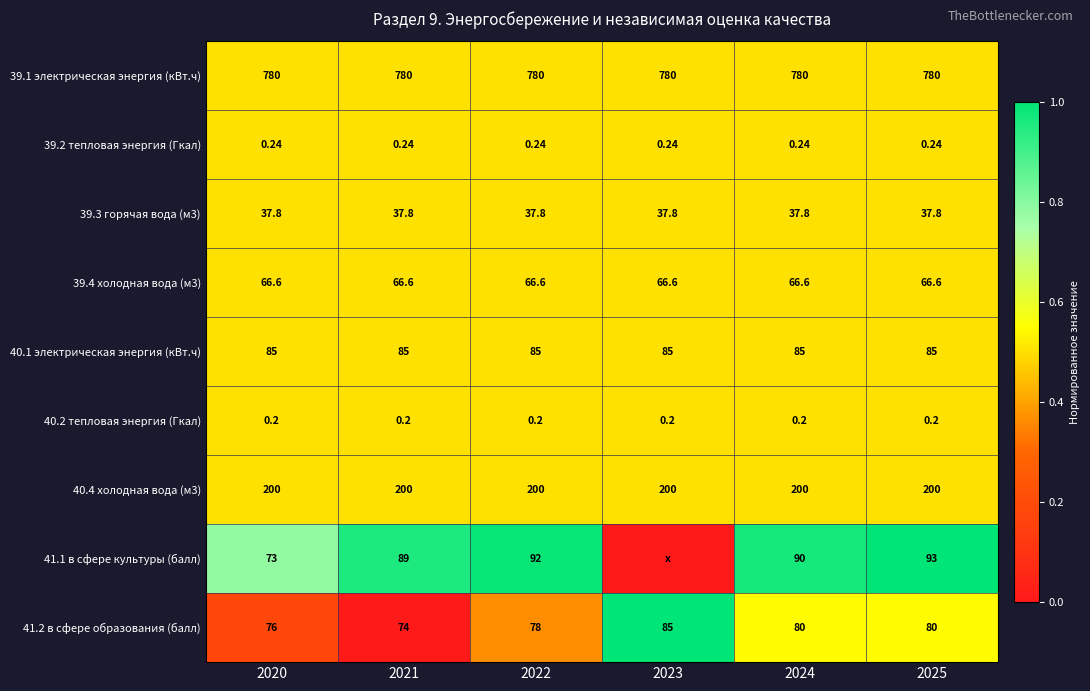

How many data points in 41.2 в сфере образования (балл) are less than 80?

3